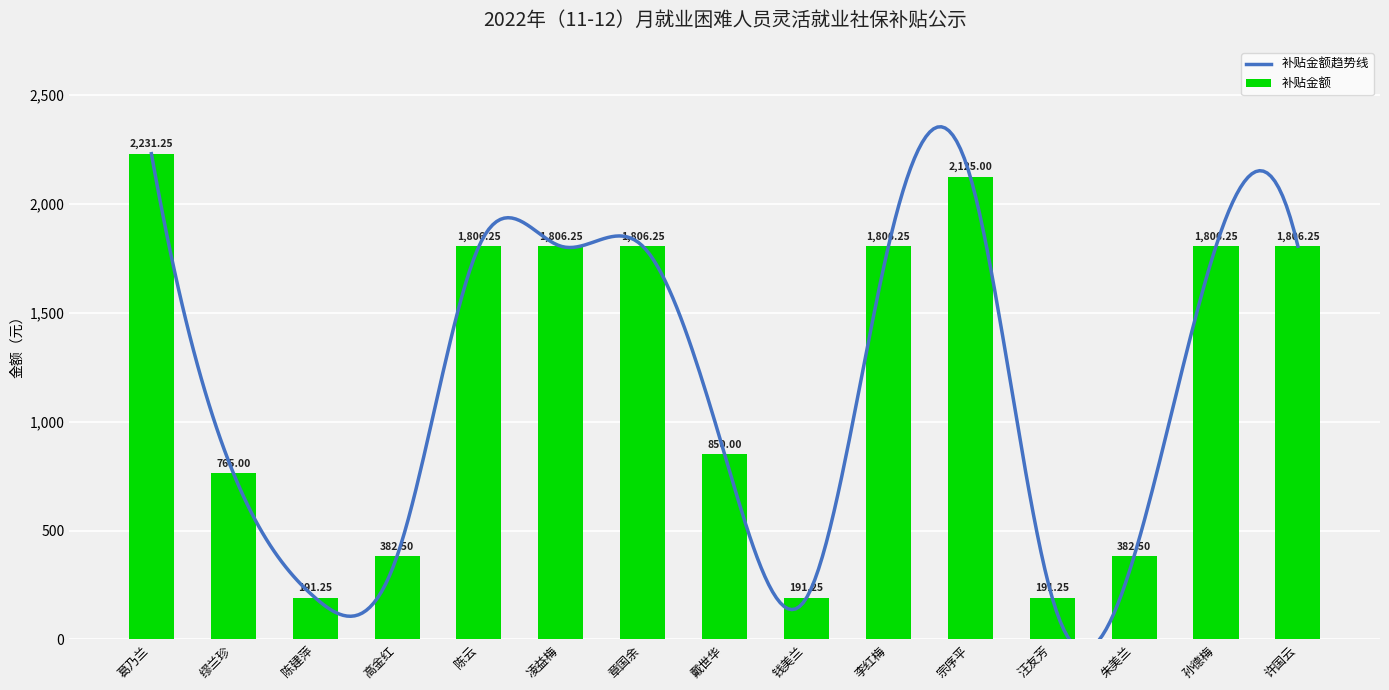

What is the sum of all 补贴金额 values?

18147.5